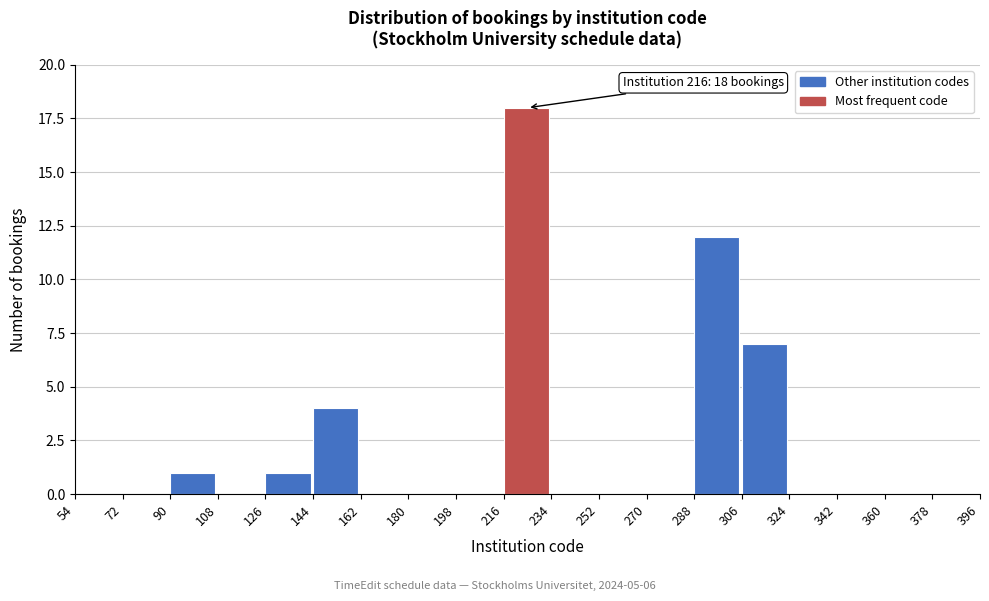

Which range on the x-axis has the tallest bar?

216 to 234